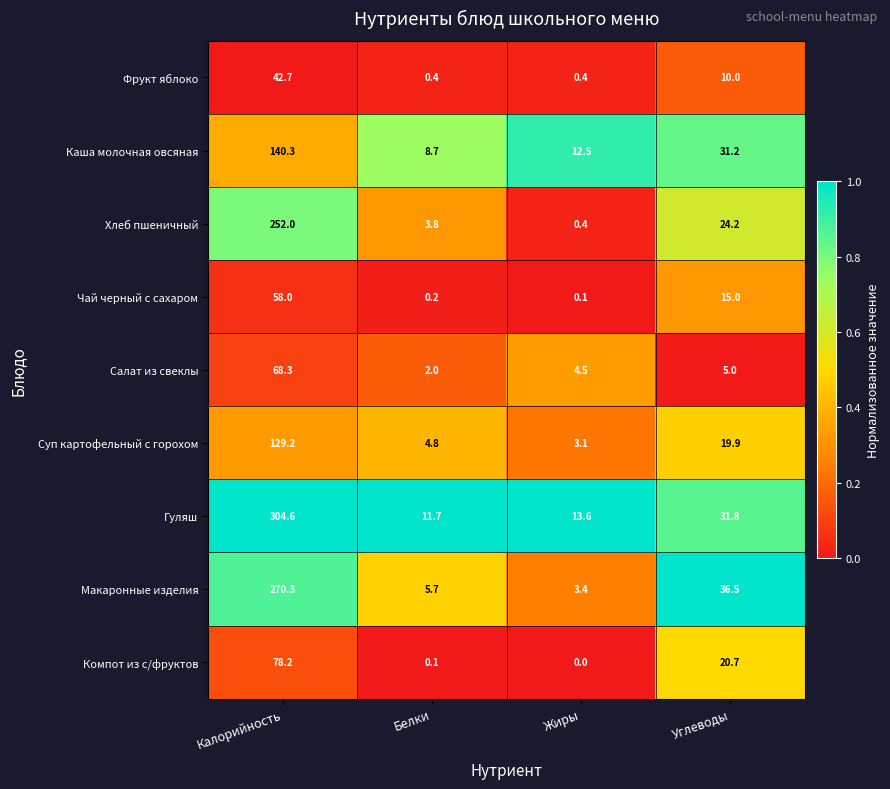

What is the highest value of the Суп картофельный с горохом series?

129.2